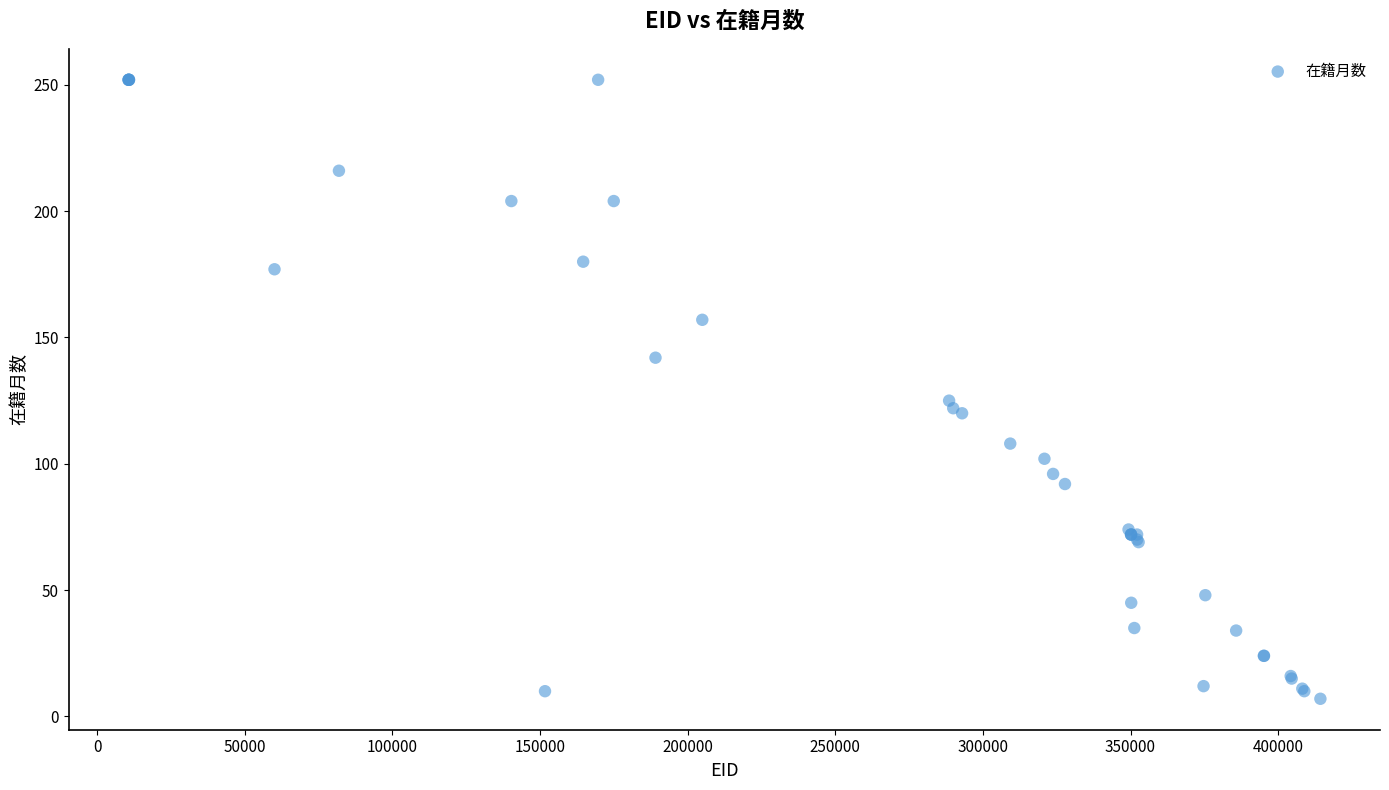

What Y value in the scatter plot is closest to 129?

125